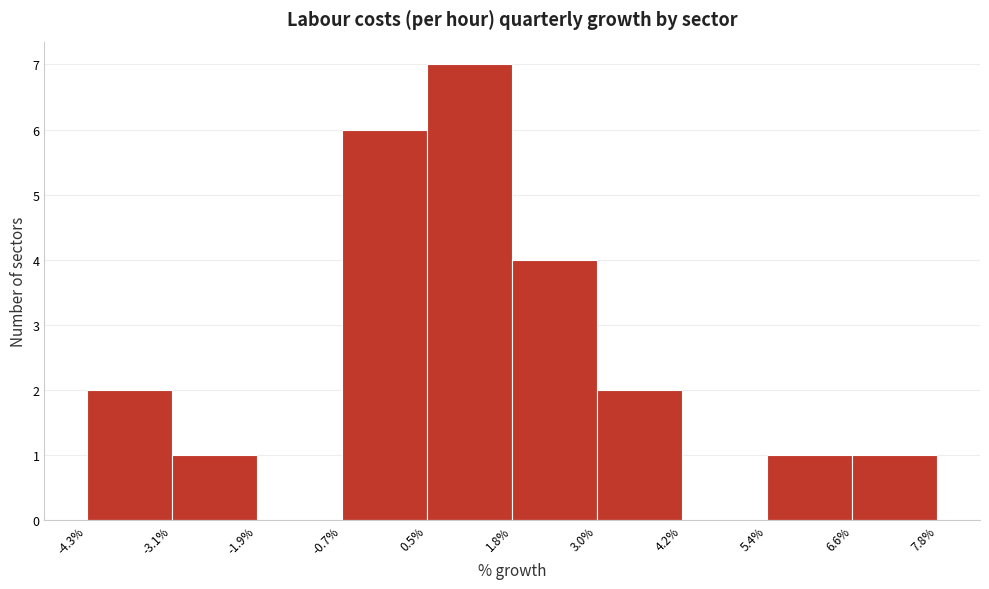

Reading left to right, list every bar in this chart as the range it spans on the x-axis followed by its height. The values are not printed on the chart, so give them approximately, as read against the axis.

-4.3% to -3.1%: 2
-3.1% to -1.9%: 1
-1.9% to -0.7%: 0
-0.7% to 0.5%: 6
0.5% to 1.8%: 7
1.8% to 3.0%: 4
3.0% to 4.2%: 2
4.2% to 5.4%: 0
5.4% to 6.6%: 1
6.6% to 7.8%: 1